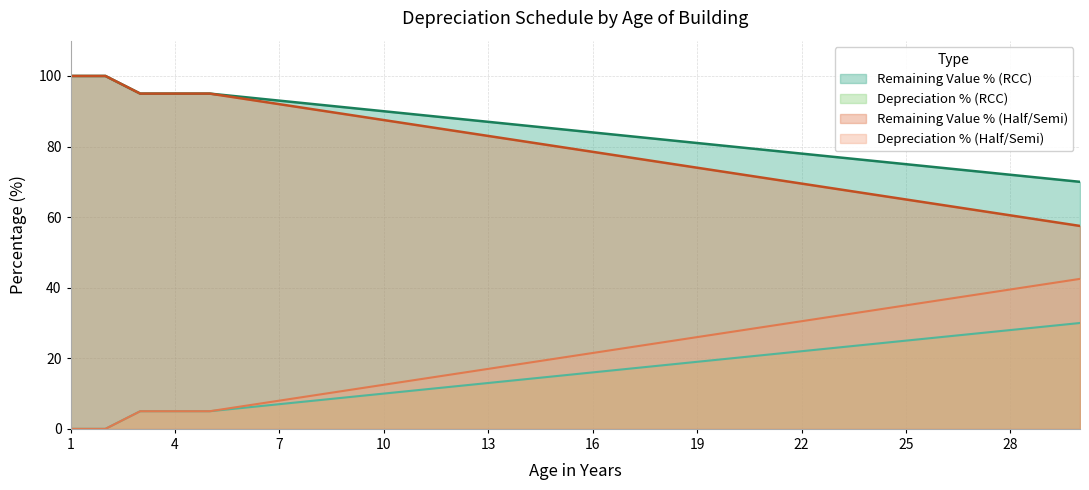

At which category does the chart reach its peak across all series?

1